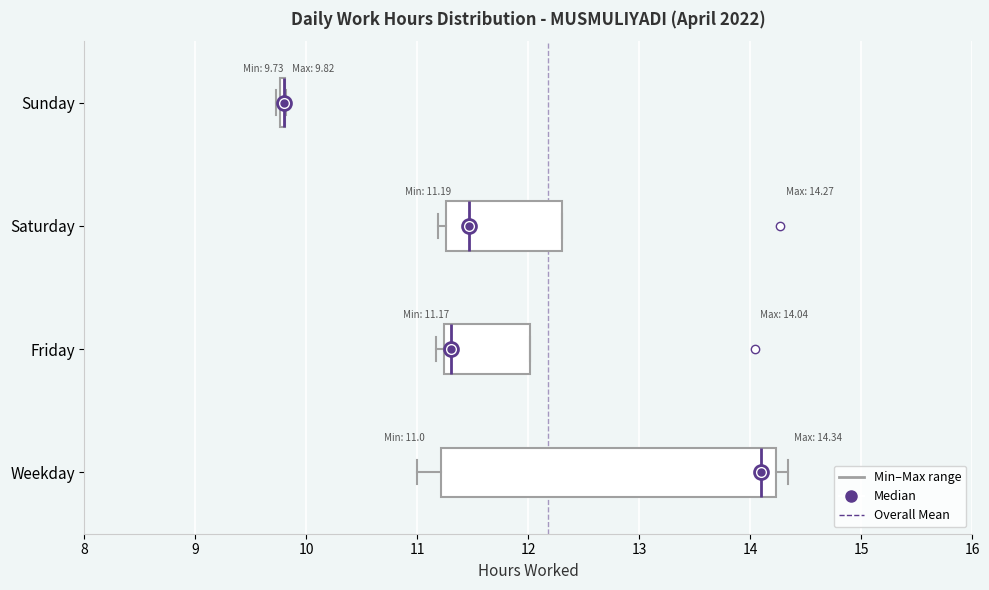

Comparing the boxes themselves (not the whiskers), which one is the widest?

Weekday